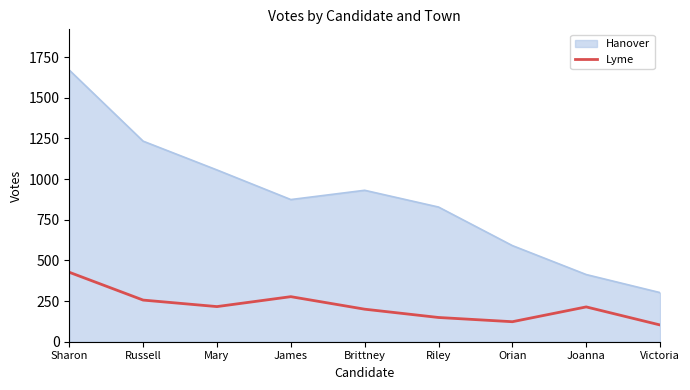

Is it true that Hanover equals 1670 at Sharon?

True